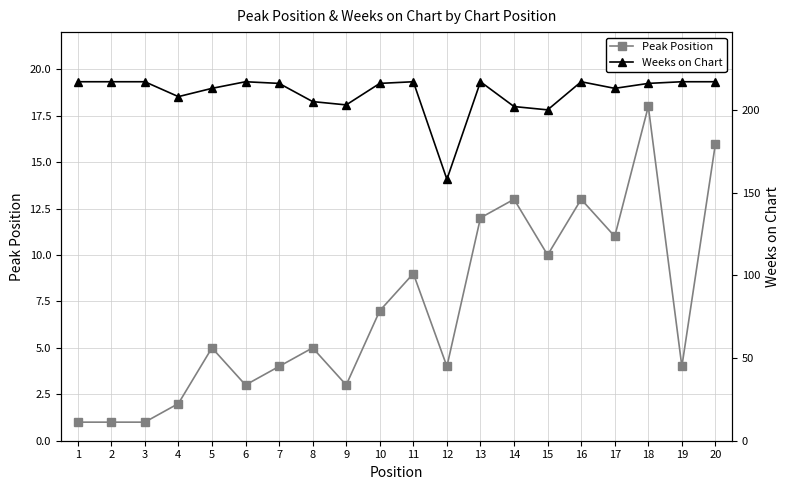

The Peak Position series shows 16 at 13. True or false?

False